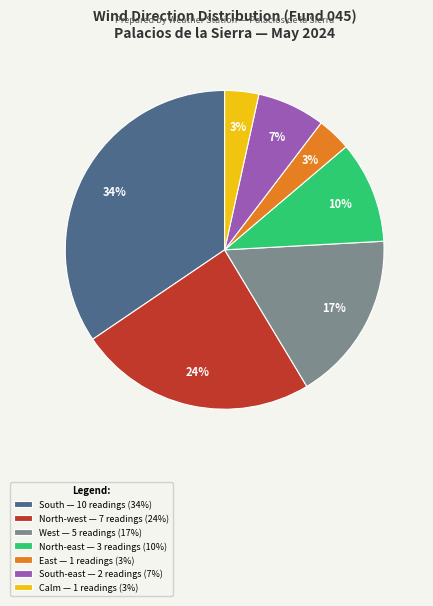

What is the ratio of the value at Calm — 1 readings (3%) to the value at East — 1 readings (3%)?

1.0